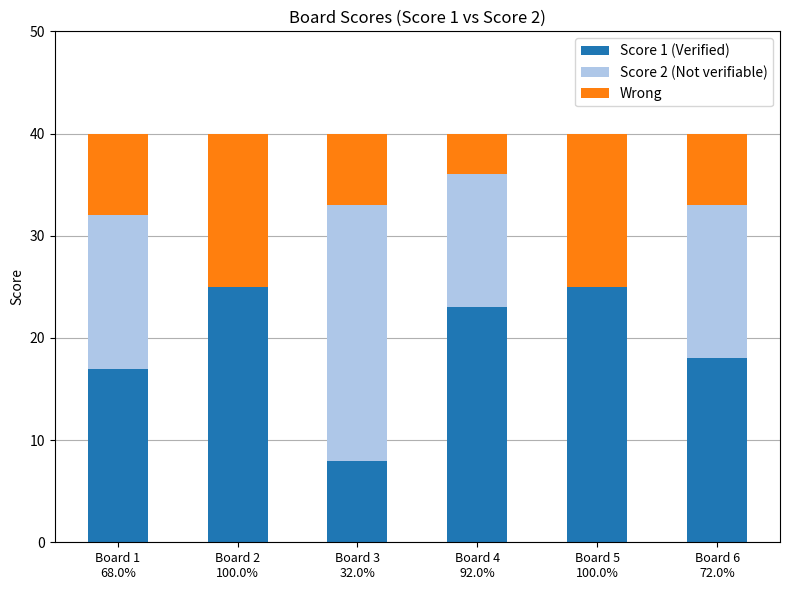

Does the chart contain stacked bars?

Yes